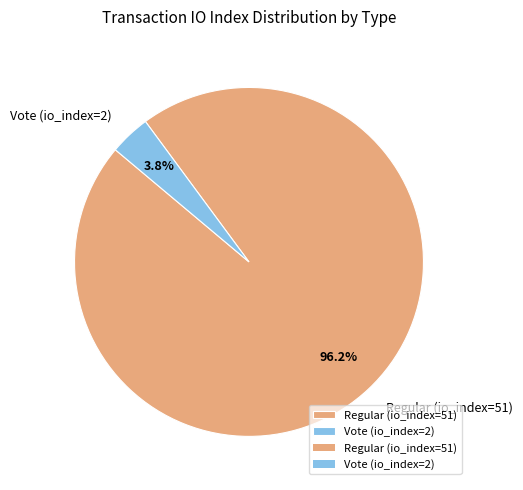

The Vote (io_index=2) slice represents 4% of the pie. True or false?

True